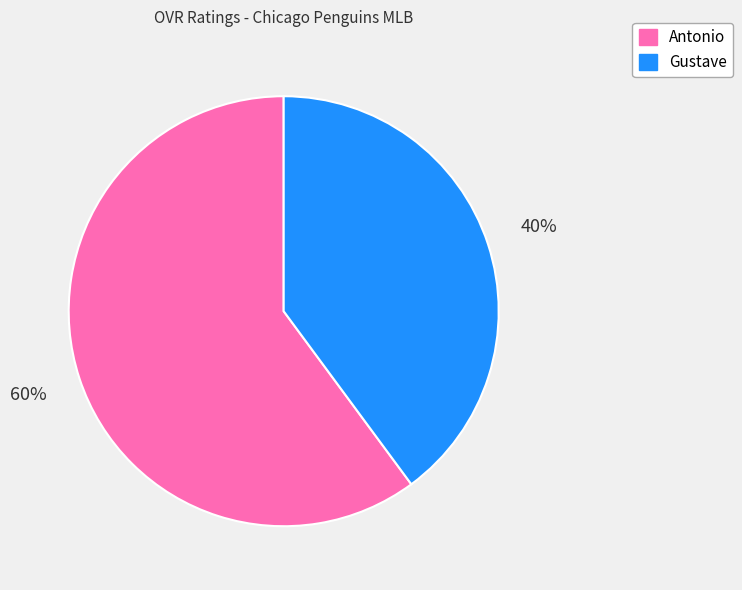

Which category accounts for the majority?

Antonio